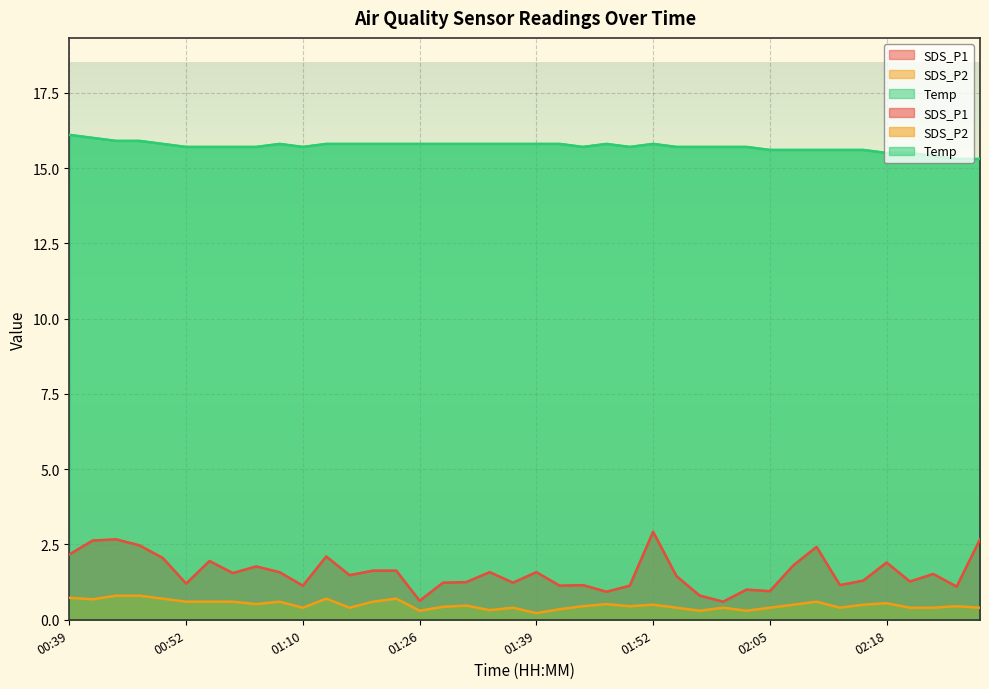

Is the value of Temp at 01:10 greater than the value of SDS_P1 at 00:44?

Yes